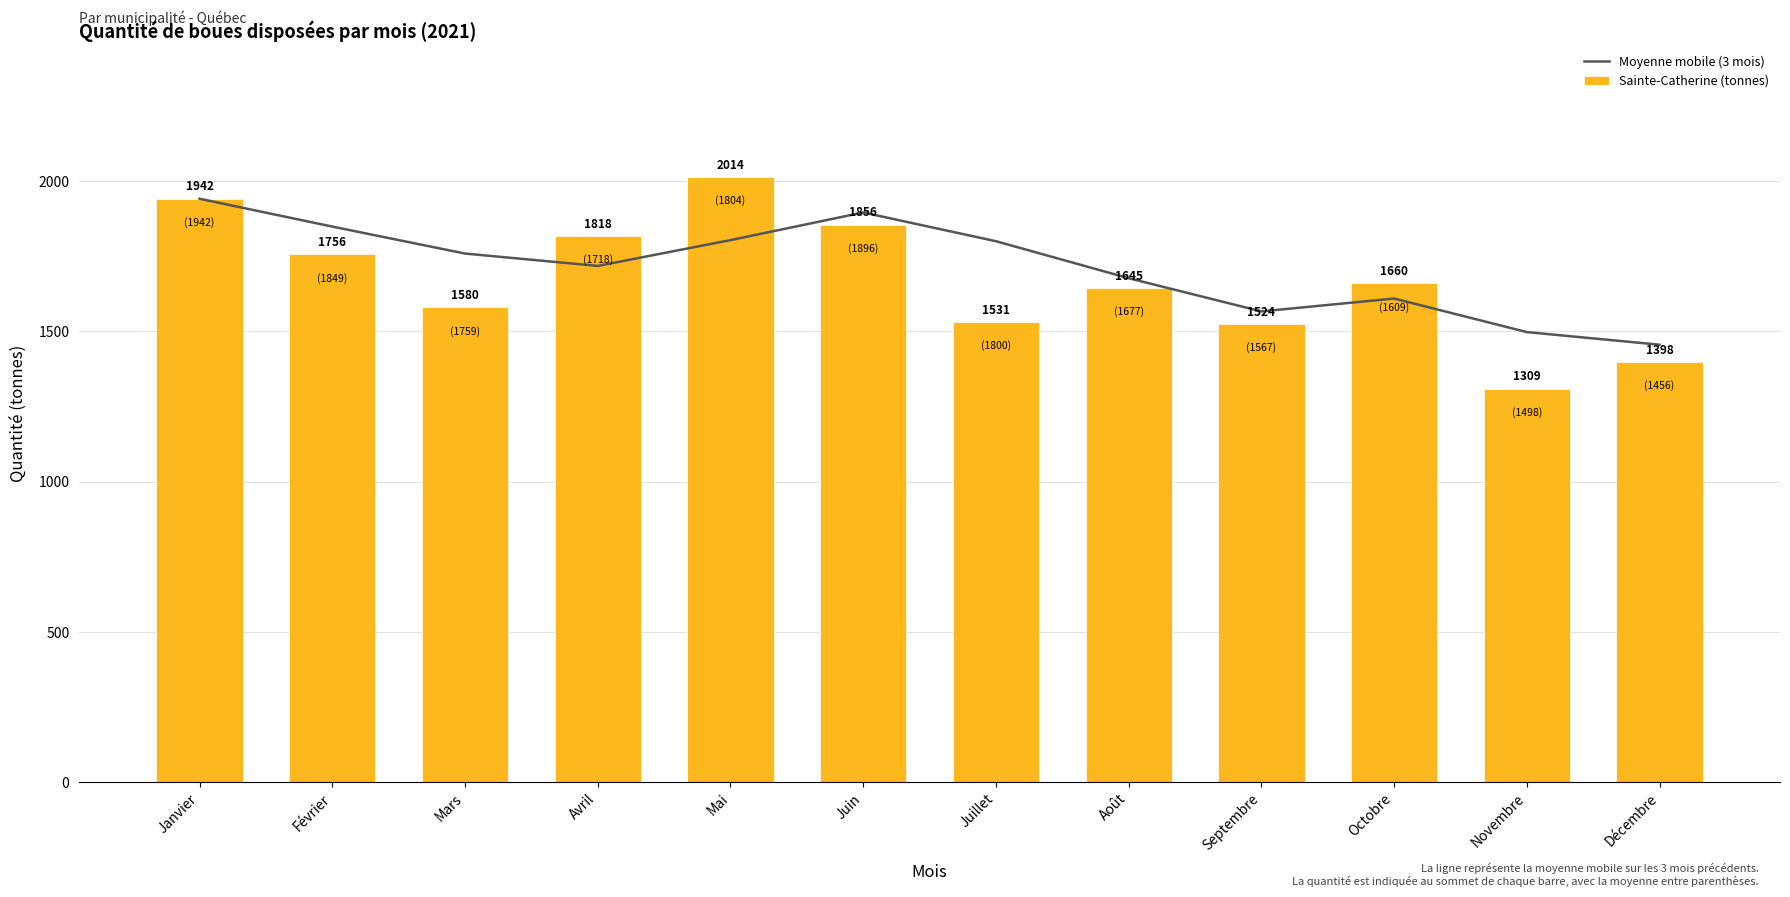

Is the value of Moyenne mobile (3 mois) at Décembre greater than the value of Sainte-Catherine (tonnes) at Novembre?

Yes